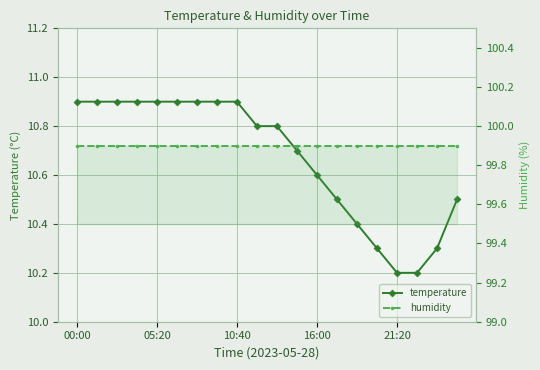

Between 8 and 14, which series saw the biggest shift?

temperature